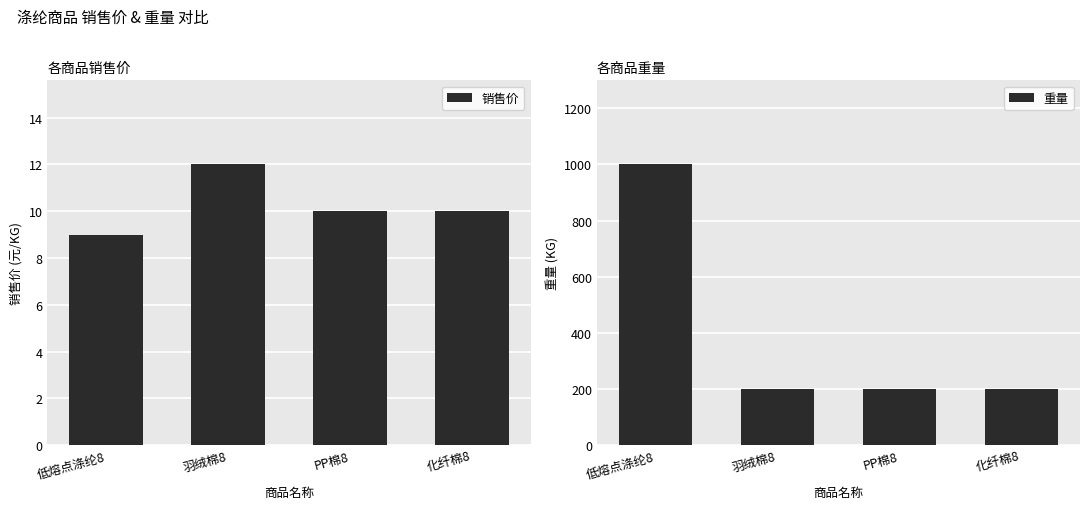

Reading left to right, extract all data points from this chart.

销售价: 9	12	10	10
重量: 1000	200	200	200